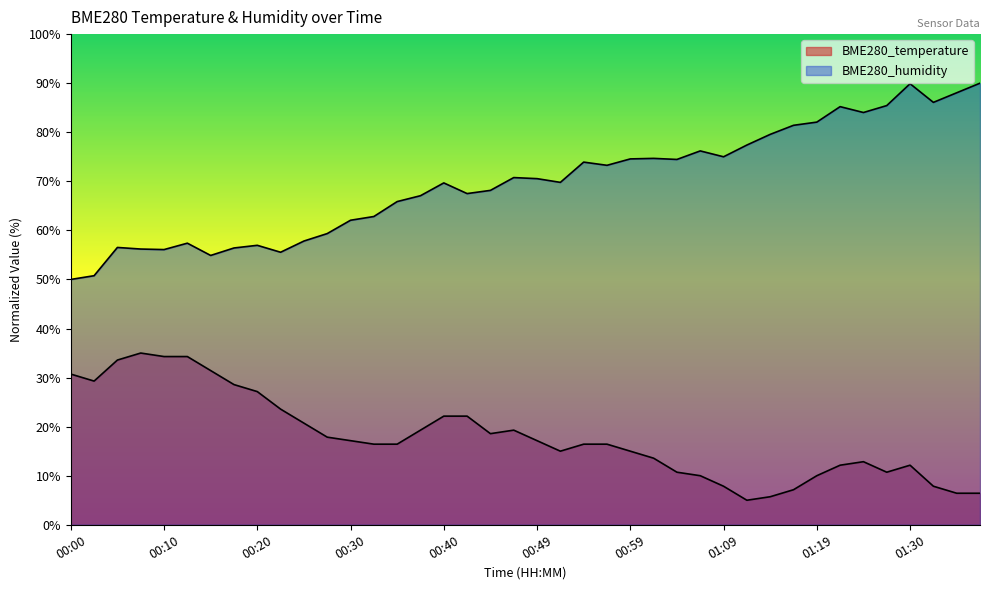

What is the total value across all series at 00:20?

84.1